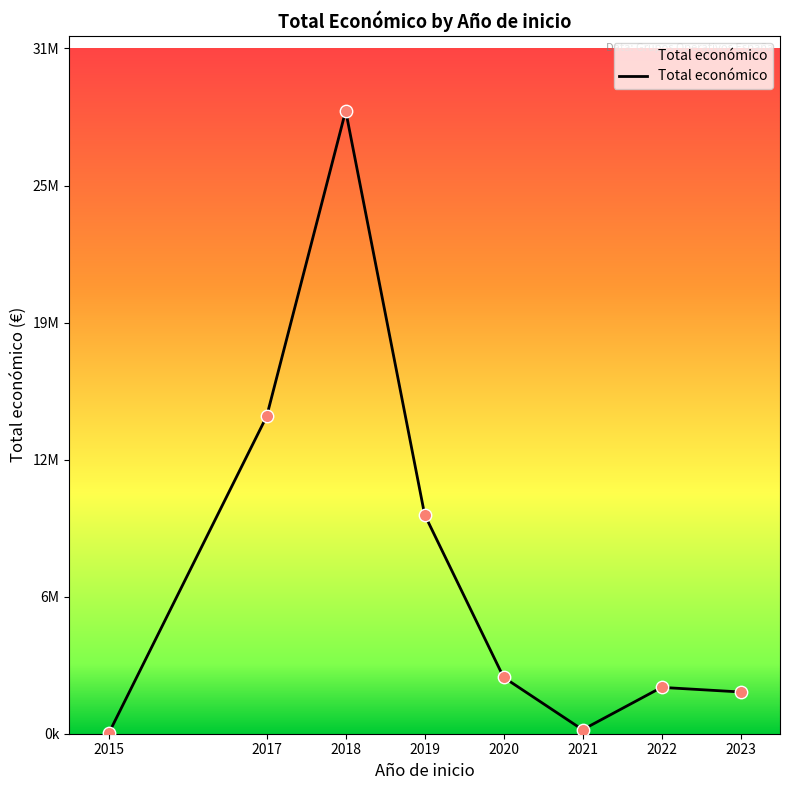

Does the chart have visible grid lines?

No